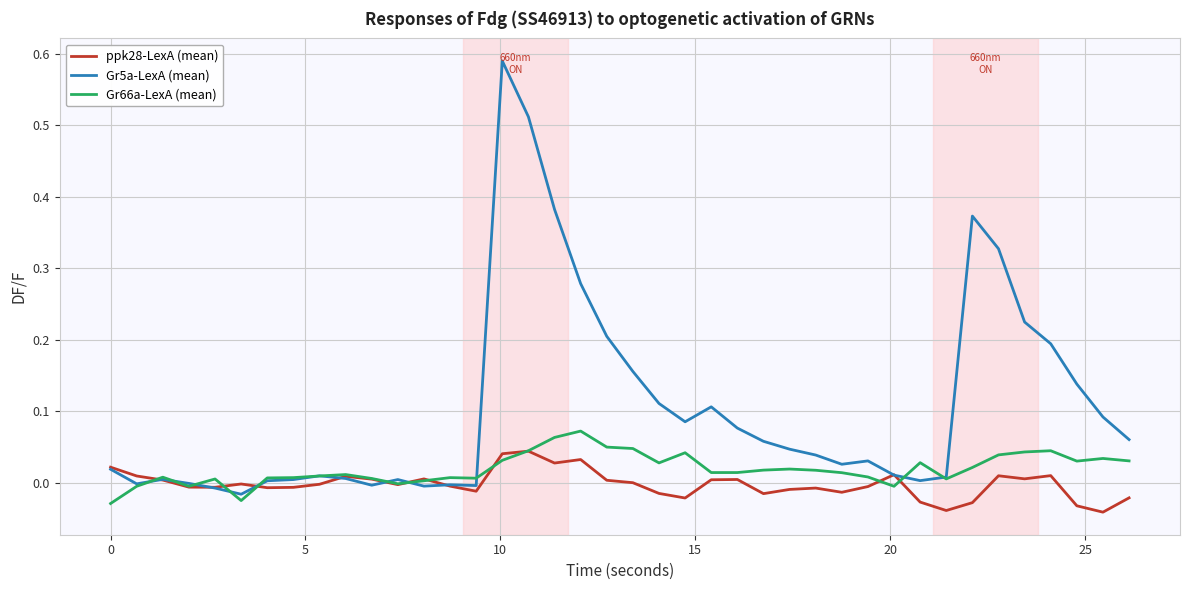

Is this an area chart (filled region under the line)?

No